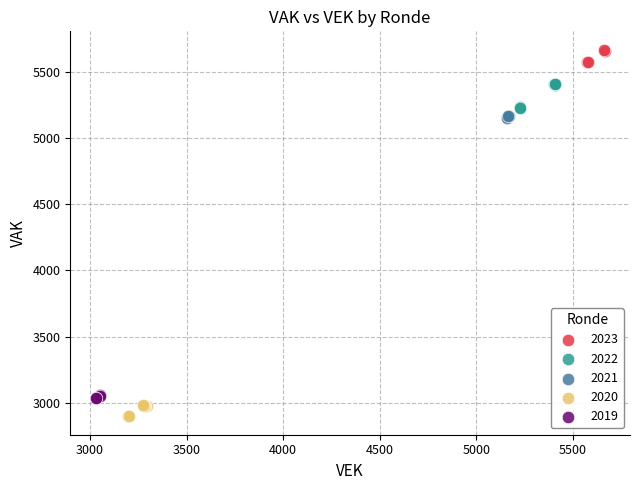

Which series has the widest spread of Y values?

2022